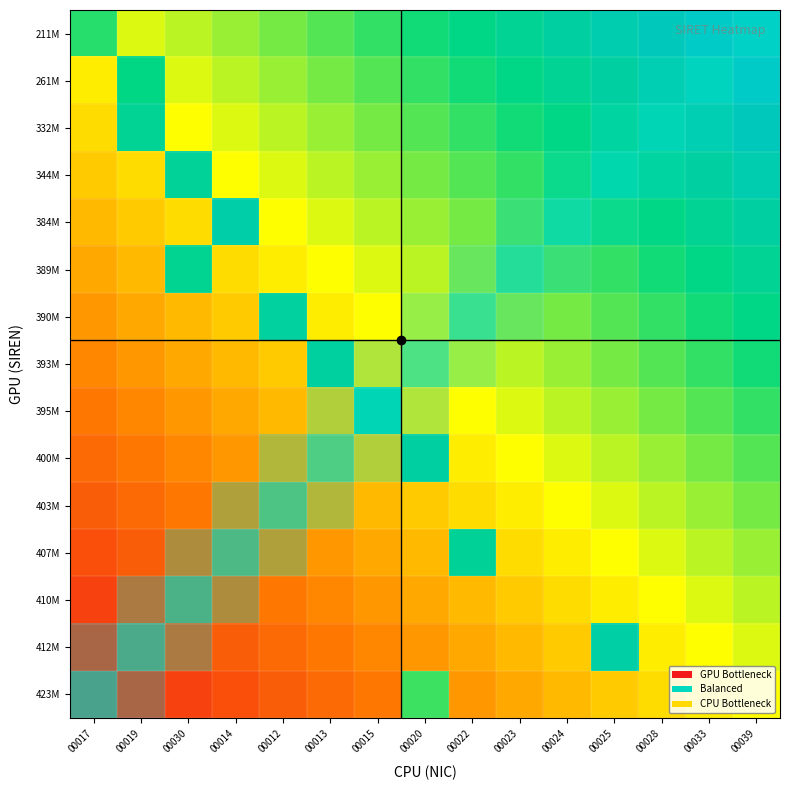

Between 00030 and 00014, which is larger?

00014